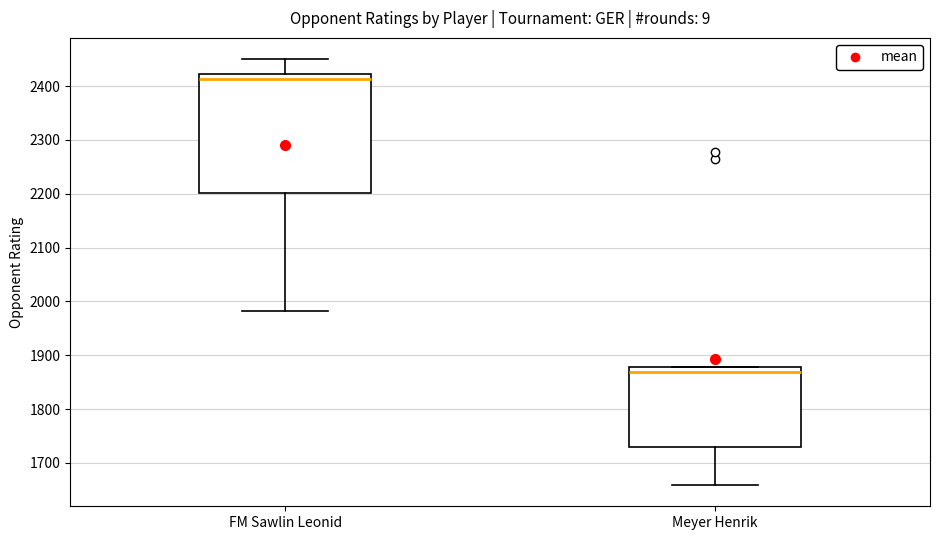

Which box's median line is the highest?

FM Sawlin Leonid